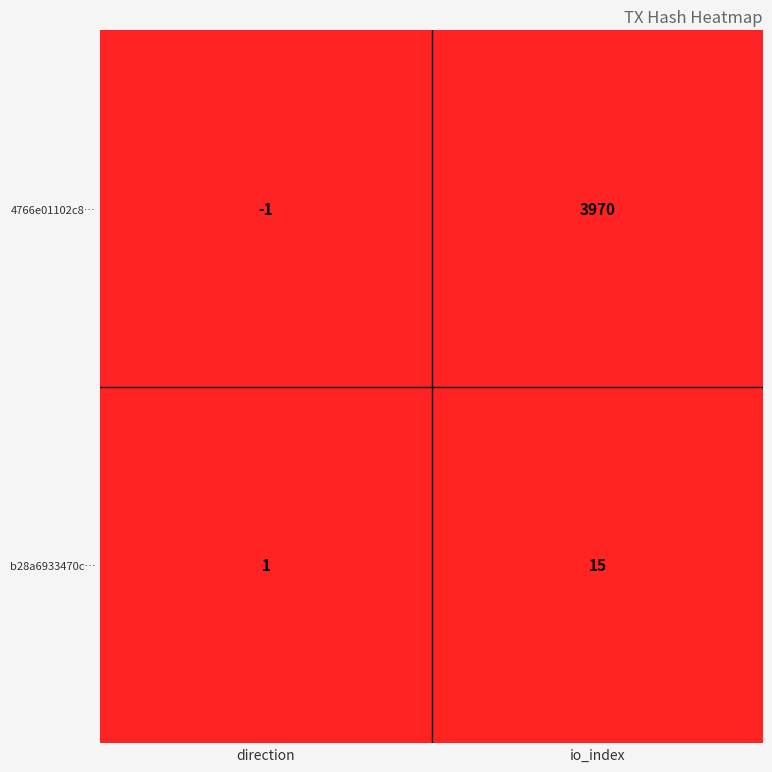

Count the number of categories in the chart.

2